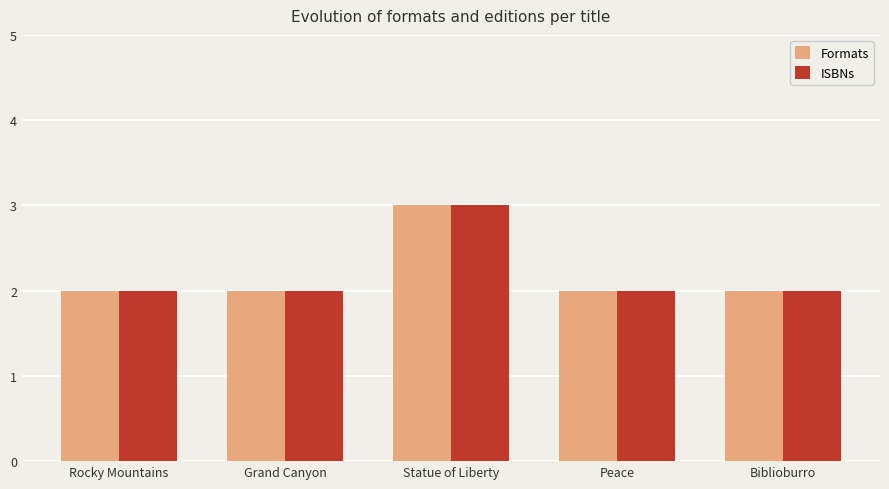

How many data points does each series have?

5